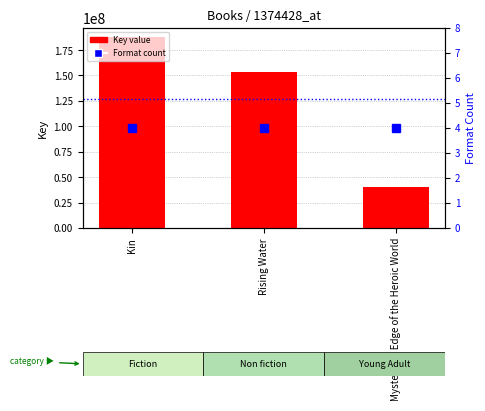

List the labels in order of Key value value, largest first.

Kin, Rising Water, Mysterious Edge of the Heroic World